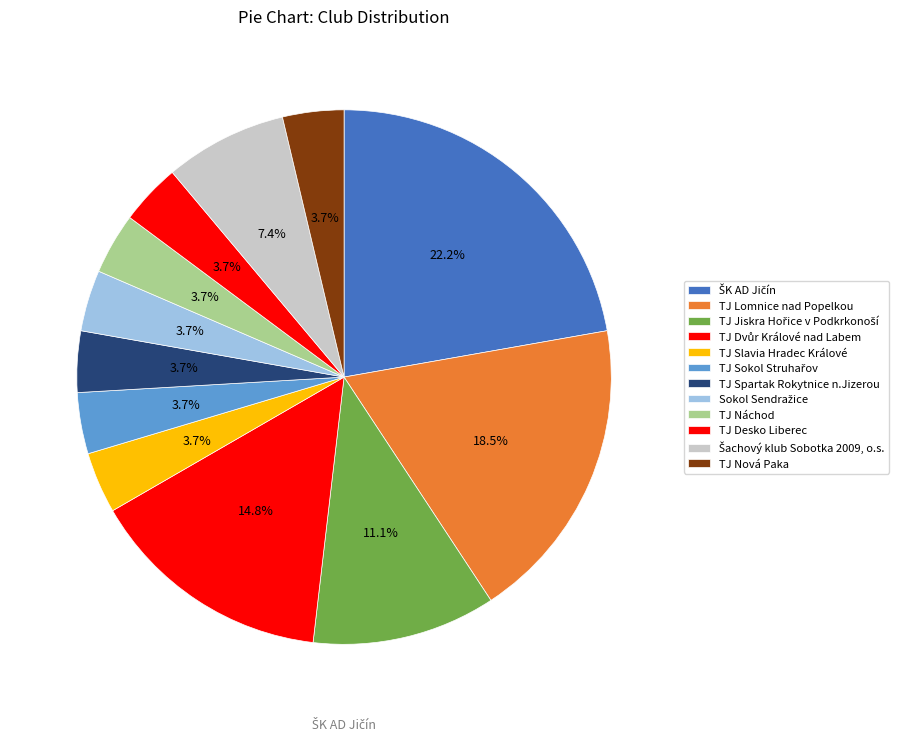

What is the ratio of the value at Sokol Sendražice to the value at TJ Lomnice nad Popelkou?

0.2